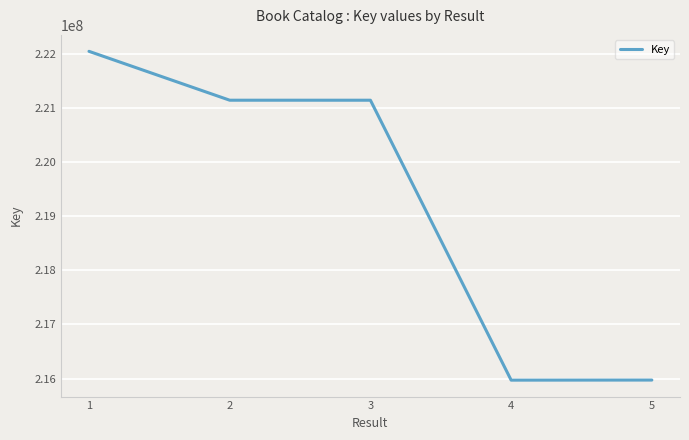

Does the chart display data point markers on the line(s)?

No